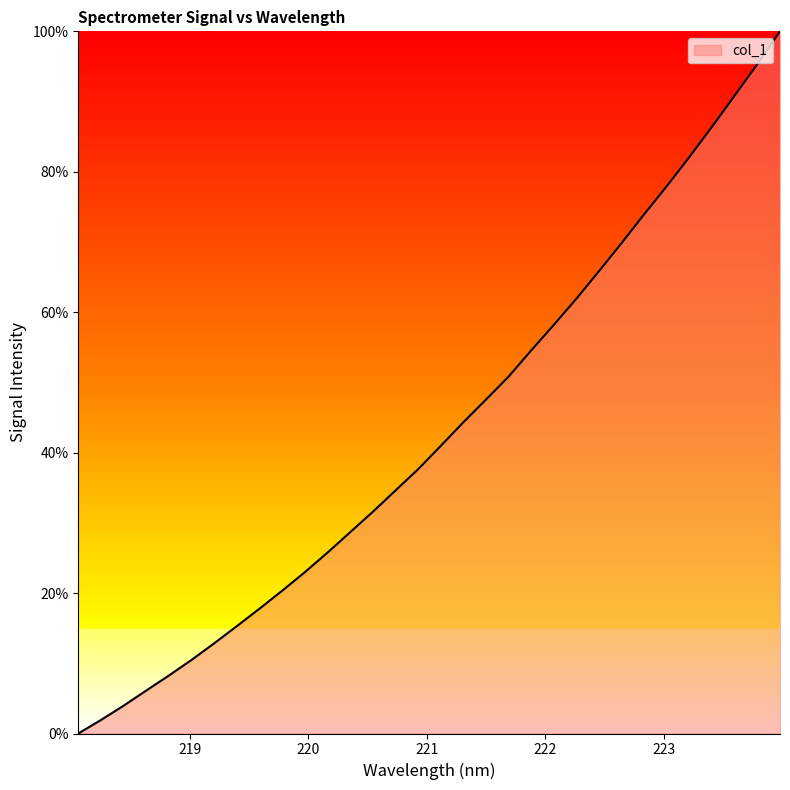

What is the greatest value displayed?

100.0